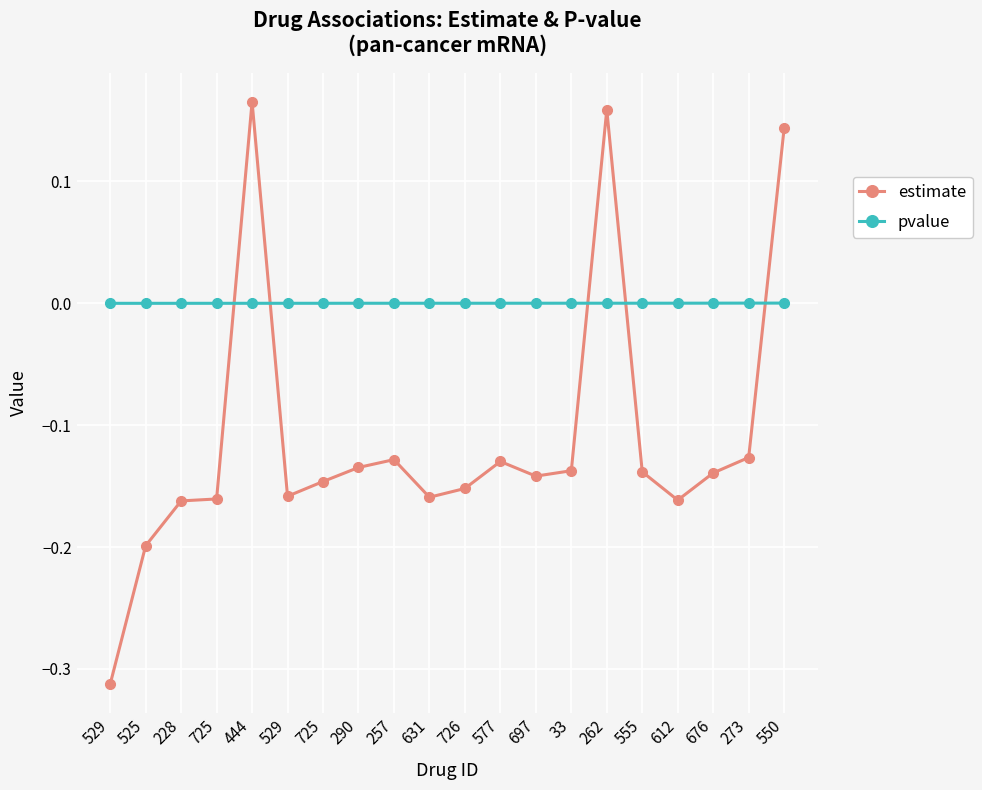

How many data points in estimate are above 0?

3